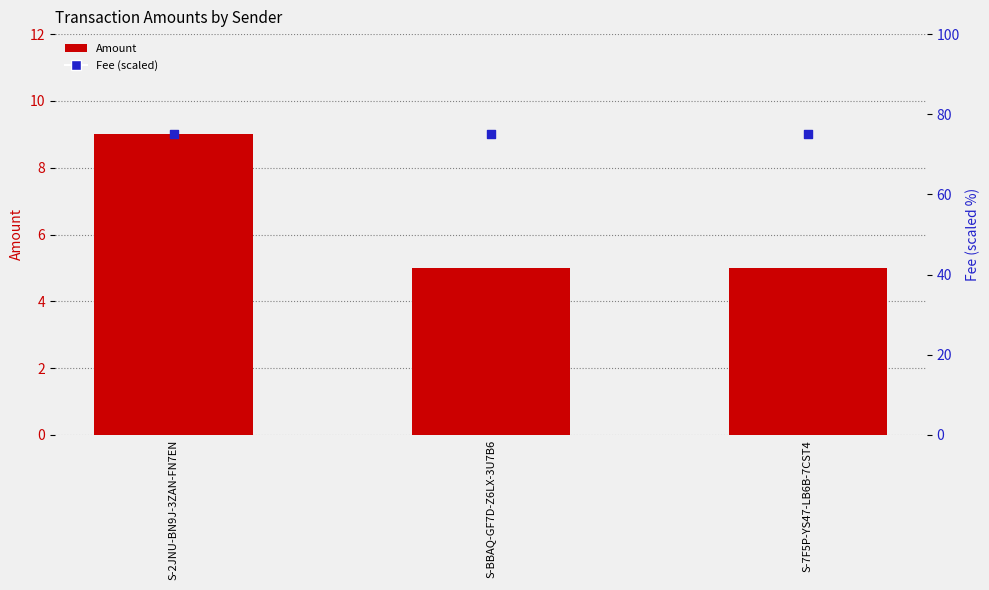

What is the total value across all series at S-7F5P-YS47-LB6B-7CST4?

80